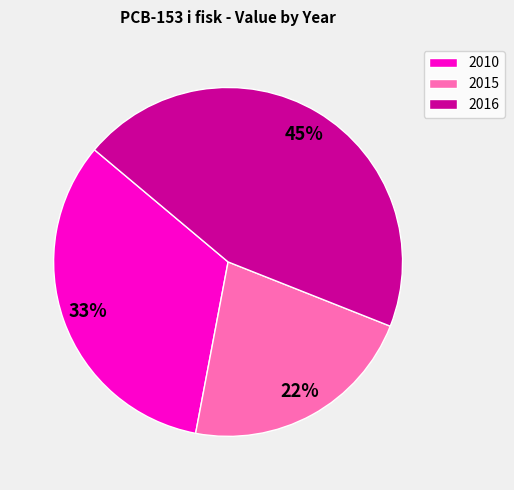

To the nearest percent, what is the average slice percentage?

33%